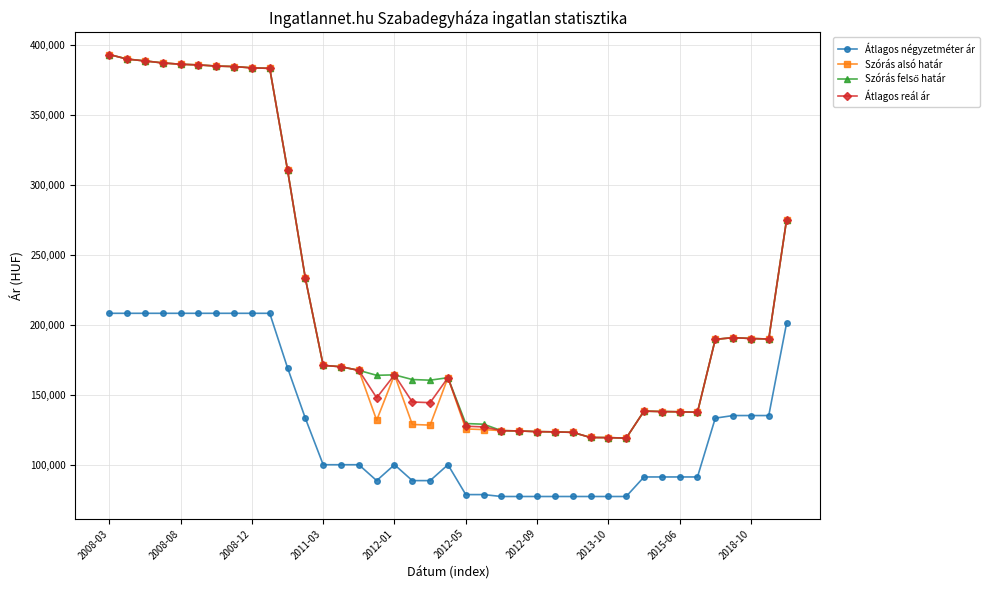

True or false: Átlagos négyzetméter ár and Szórás alsó határ intersect in this chart.

False